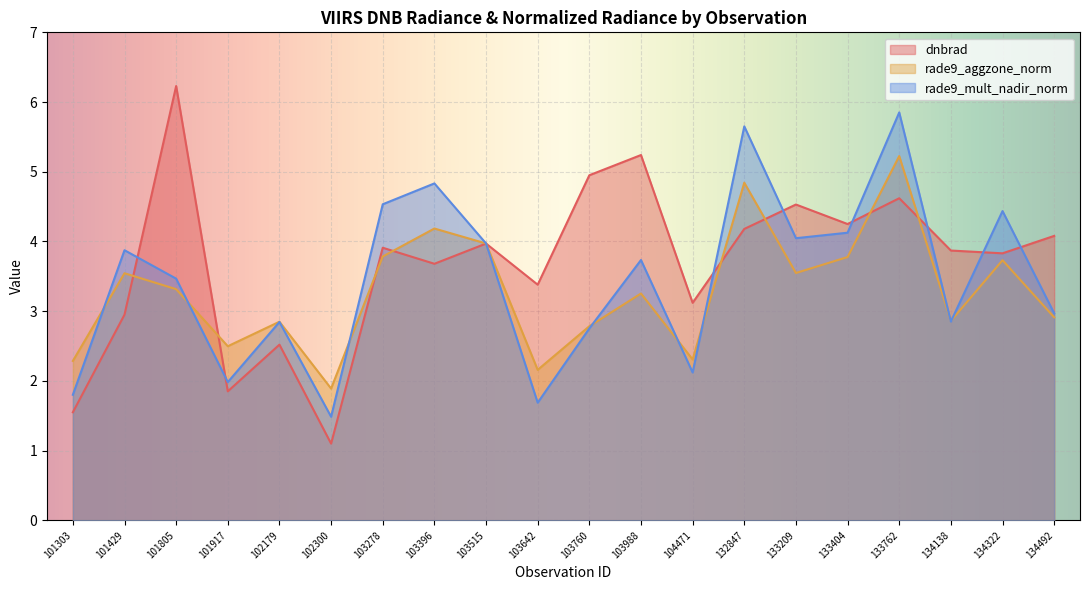

What is the difference between the highest and lowest values at 104471?

1.0